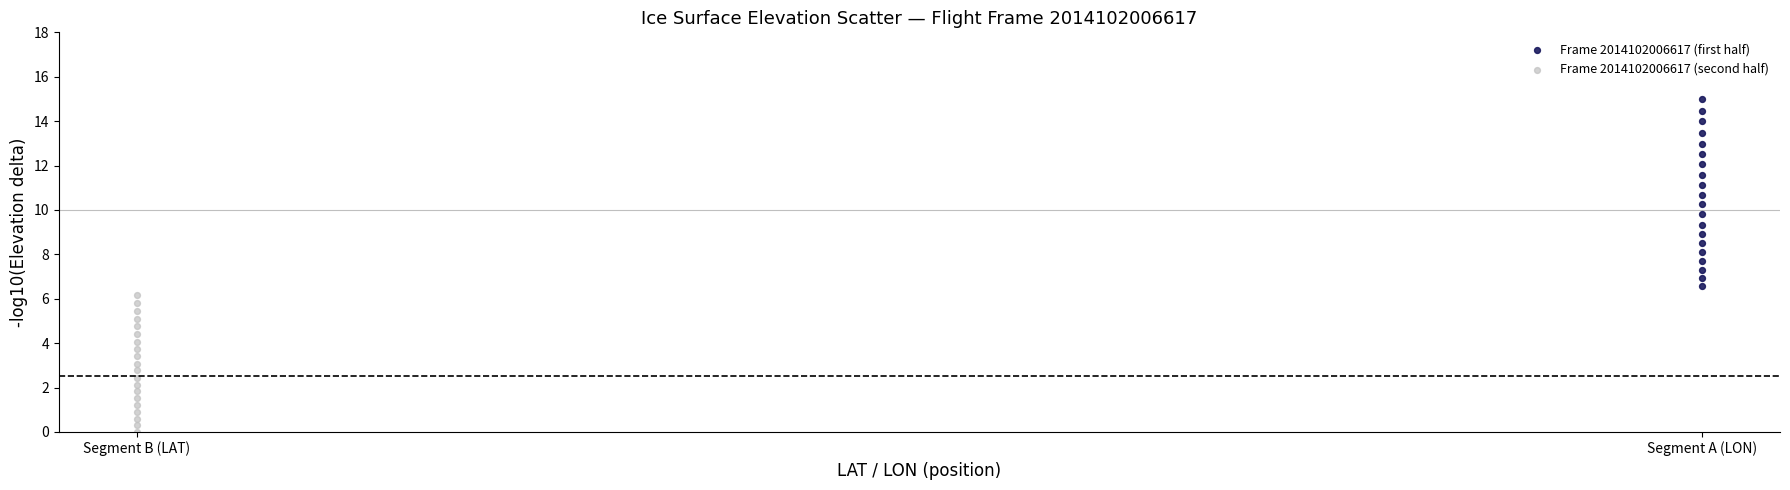

Which series contains the lowest Y value?

Frame 2014102006617 (second half)